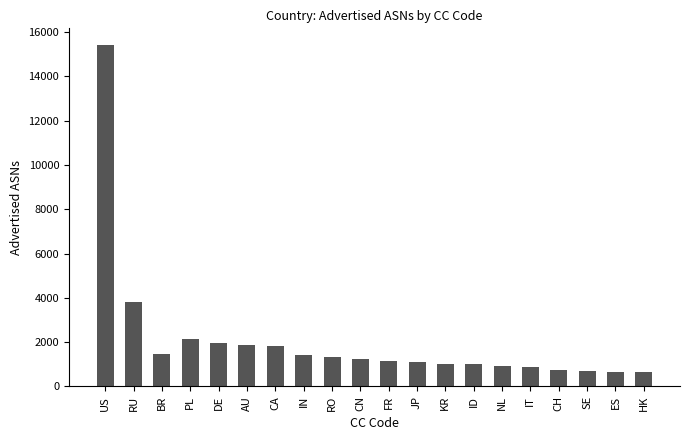

Does the chart contain any negative values?

No